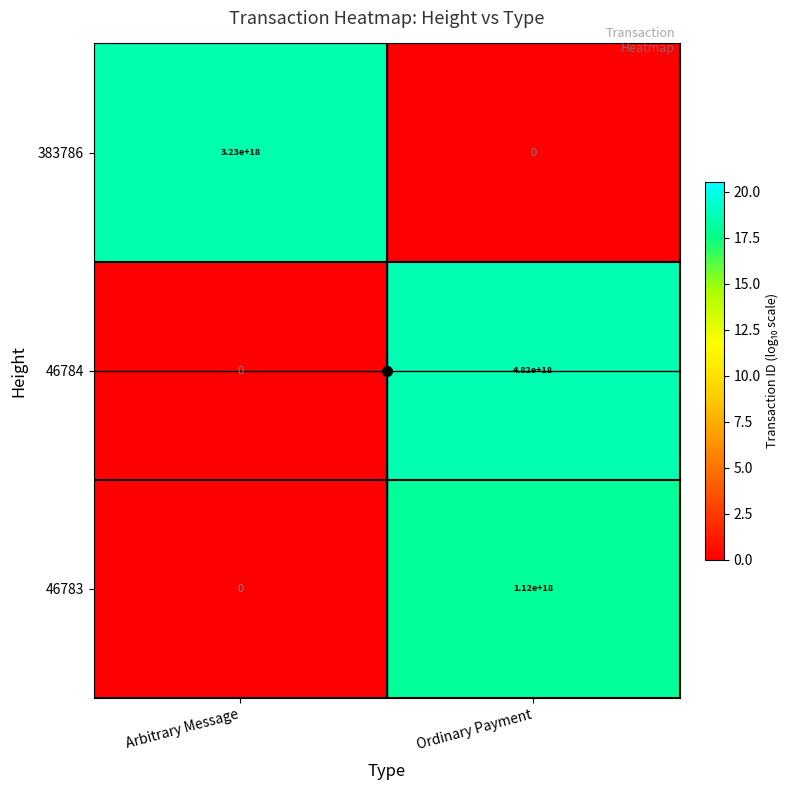

Rank the categories by 383786 value from lowest to highest.

Ordinary Payment, Arbitrary Message